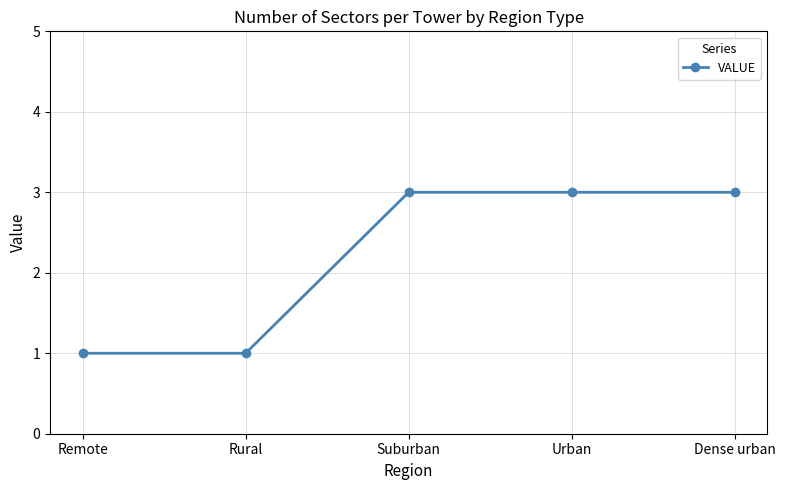

How many data points does each series have?

5